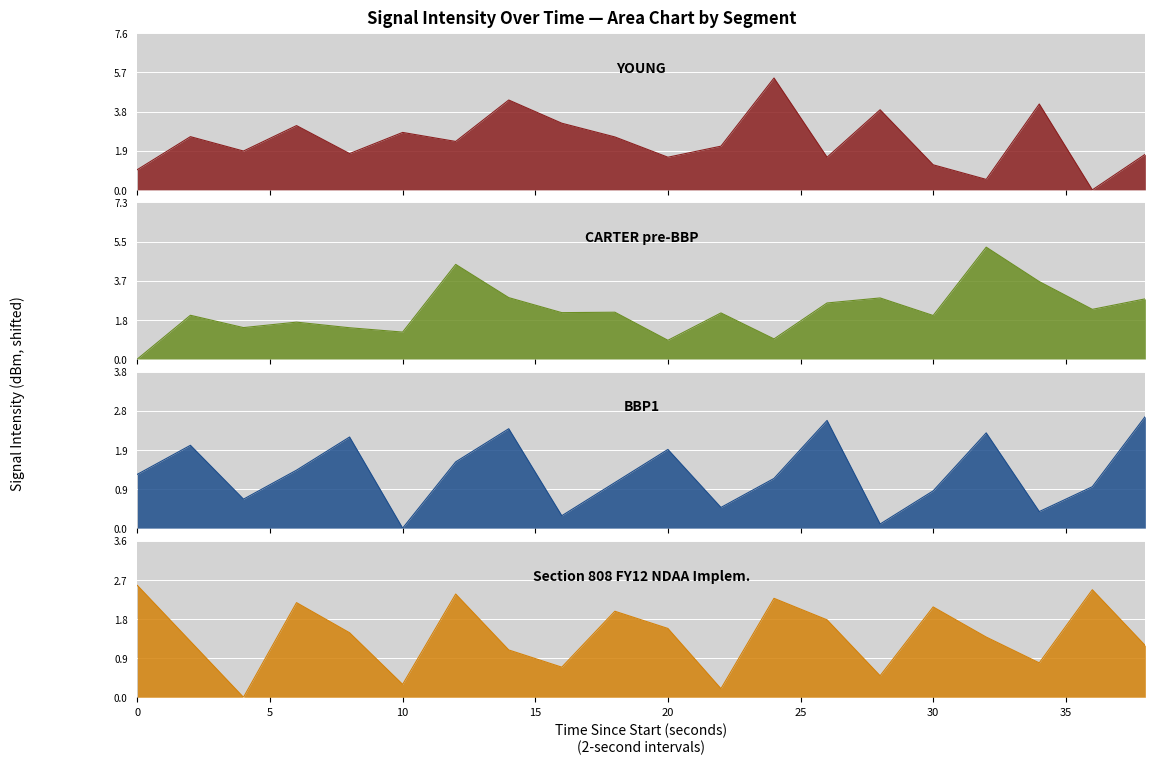

Reading right to left, what are all the values shown in this chart?

YOUNG: 1.7	0.0	4.2	0.5	1.2	3.9	1.6	5.5	2.1	1.6	2.6	3.3	4.4	2.4	2.8	1.8	3.1	1.9	2.6	1.0
CARTER pre-BBP: 2.8	2.3	3.6	5.2	2.0	2.9	2.6	0.9	2.2	0.9	2.2	2.2	2.9	4.4	1.3	1.5	1.7	1.5	2.0	0.0
BBP1: 2.7	1.0	0.4	2.3	0.9	0.1	2.6	1.2	0.5	1.9	1.1	0.3	2.4	1.6	0.0	2.2	1.4	0.7	2.0	1.3
Section 808 FY12 NDAA Implem.: 1.2	2.5	0.8	1.4	2.1	0.5	1.8	2.3	0.2	1.6	2.0	0.7	1.1	2.4	0.3	1.5	2.2	0.0	1.3	2.6